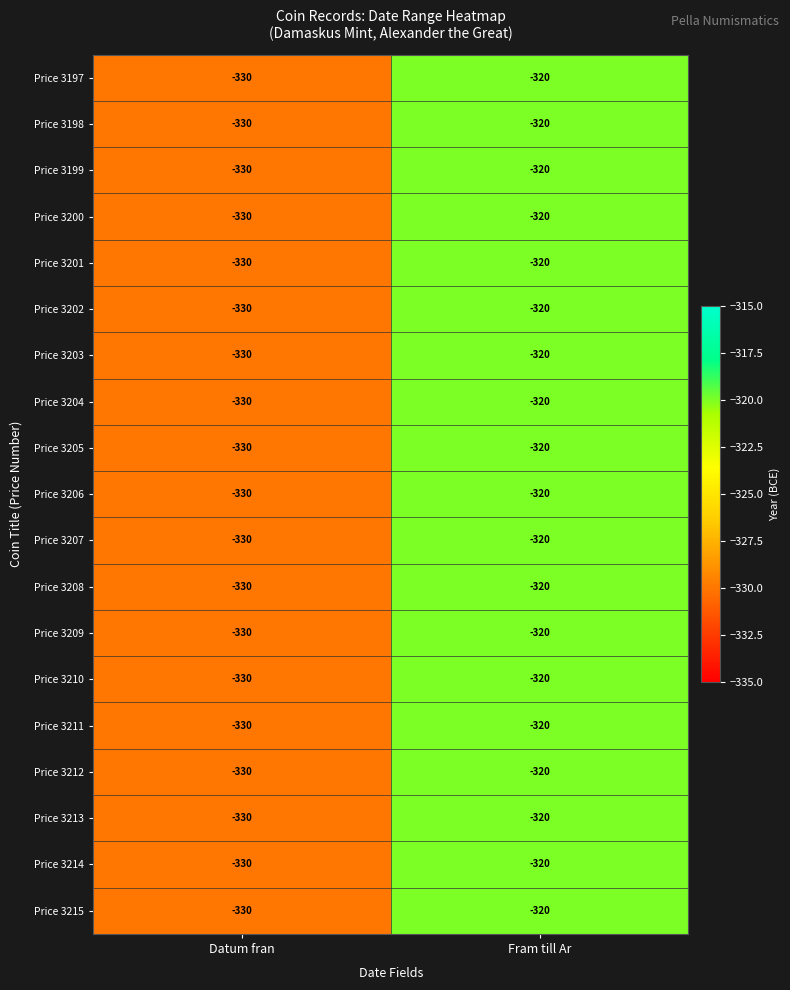

What is the maximum value for Price 3209?

-320